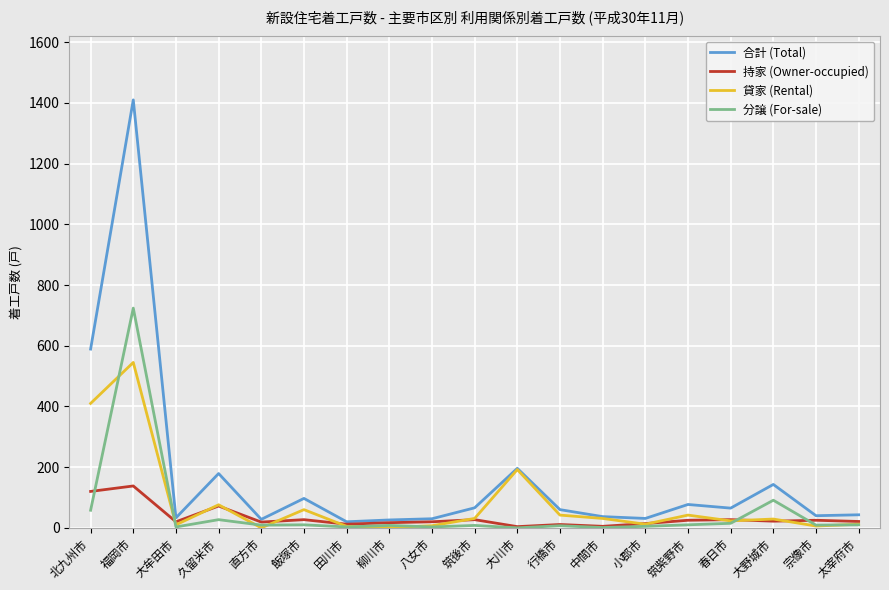

What is the total value across all series at 福岡市?

2817